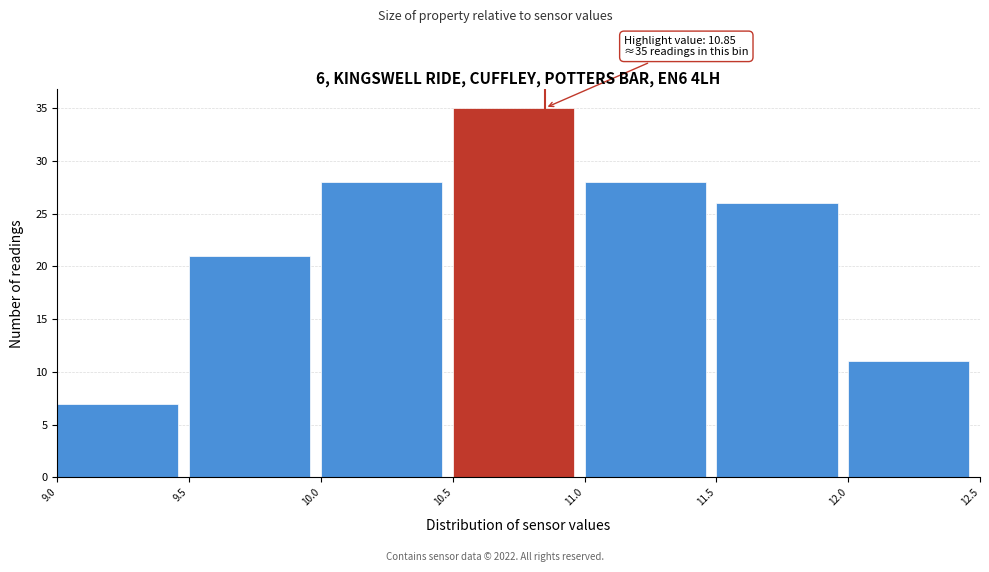

Over which range of the x-axis is the bar tallest?

10.5 to 11.0